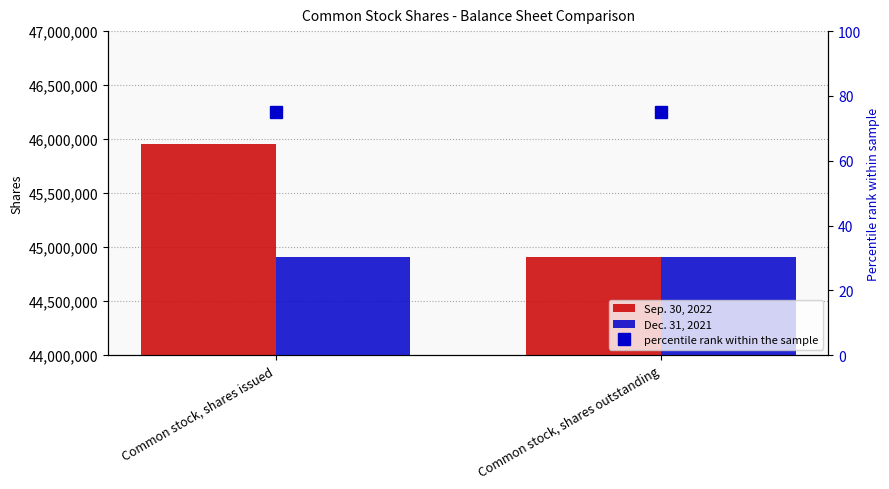

What is the label of the 1st bar from the left?

Common stock, shares issued